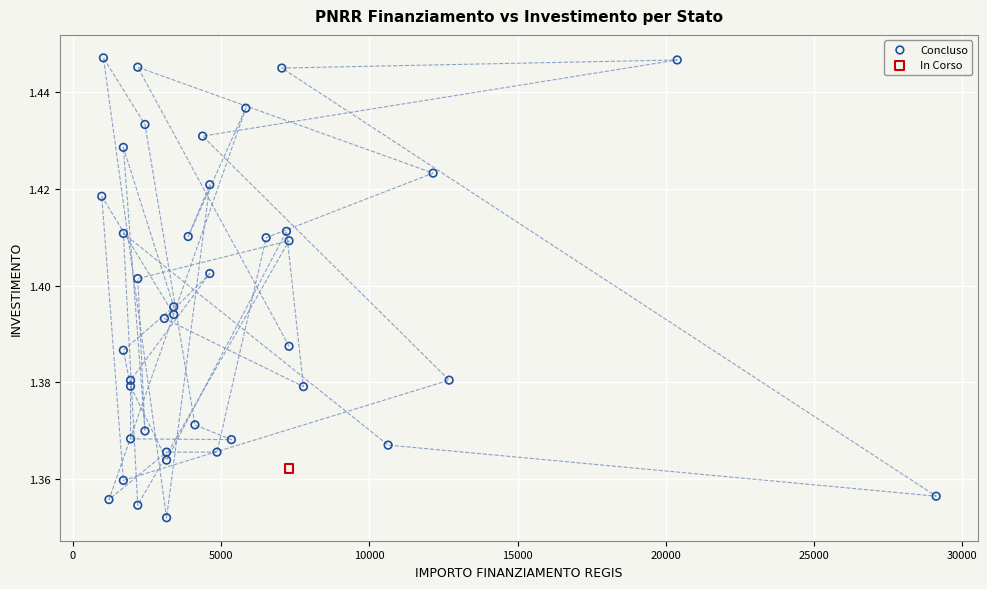

What are all the series names shown in the legend?

Concluso, In Corso